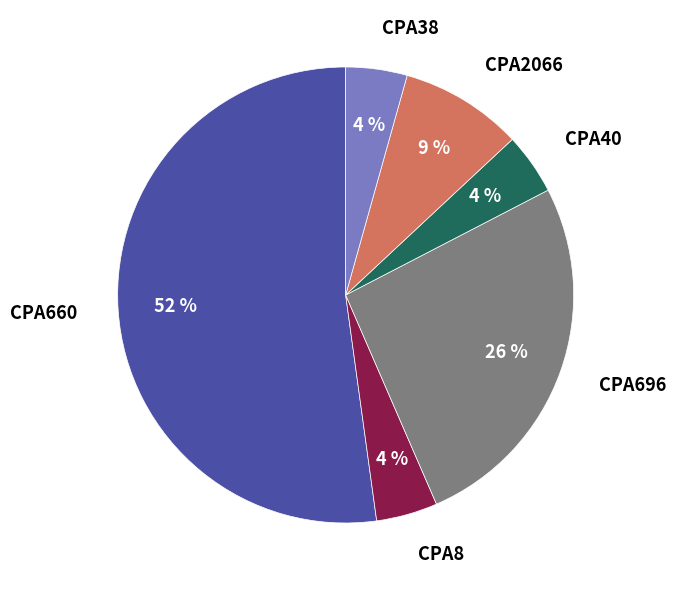

What percentage is the CPA38 slice, to the nearest percent?

4%